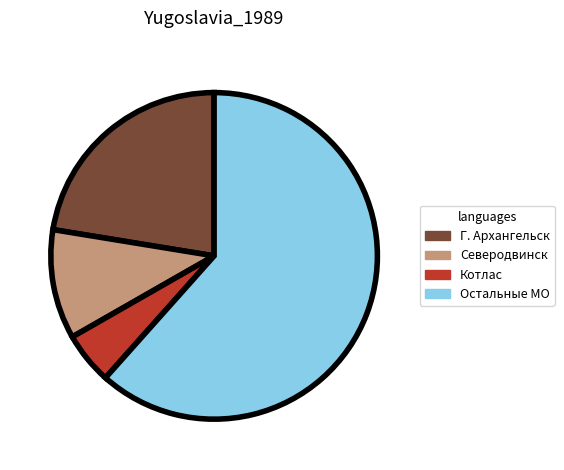

What is the majority slice?

Остальные МО